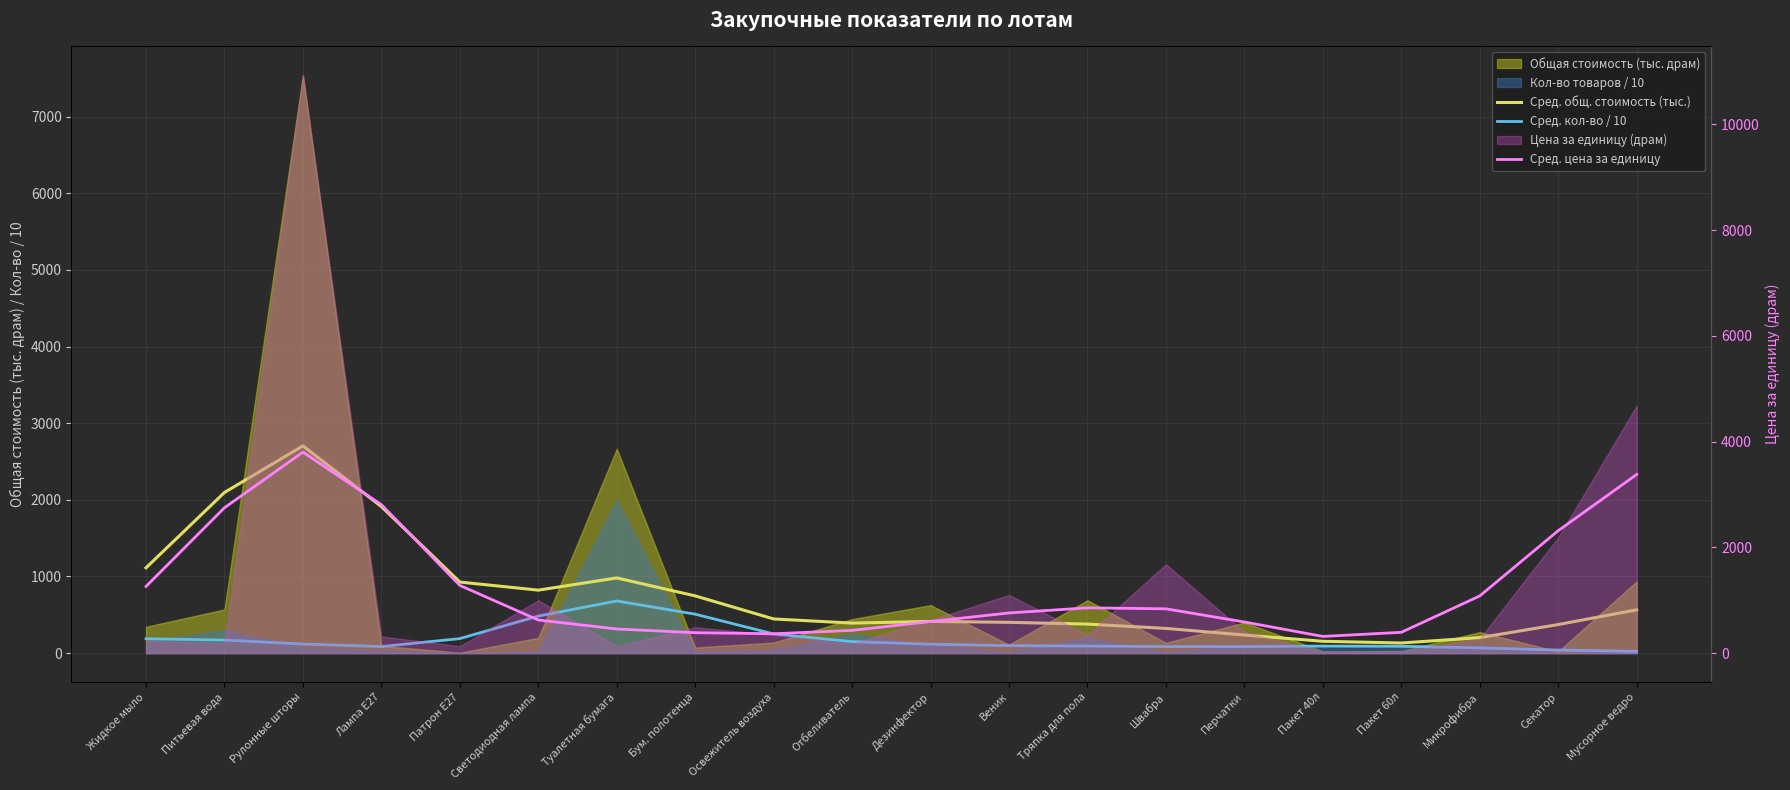

Rank the series at Жидкое мыло from highest to lowest value.

Сред. цена за единицу, Сред. общ. стоимость (тыс.), Сред. кол-во / 10